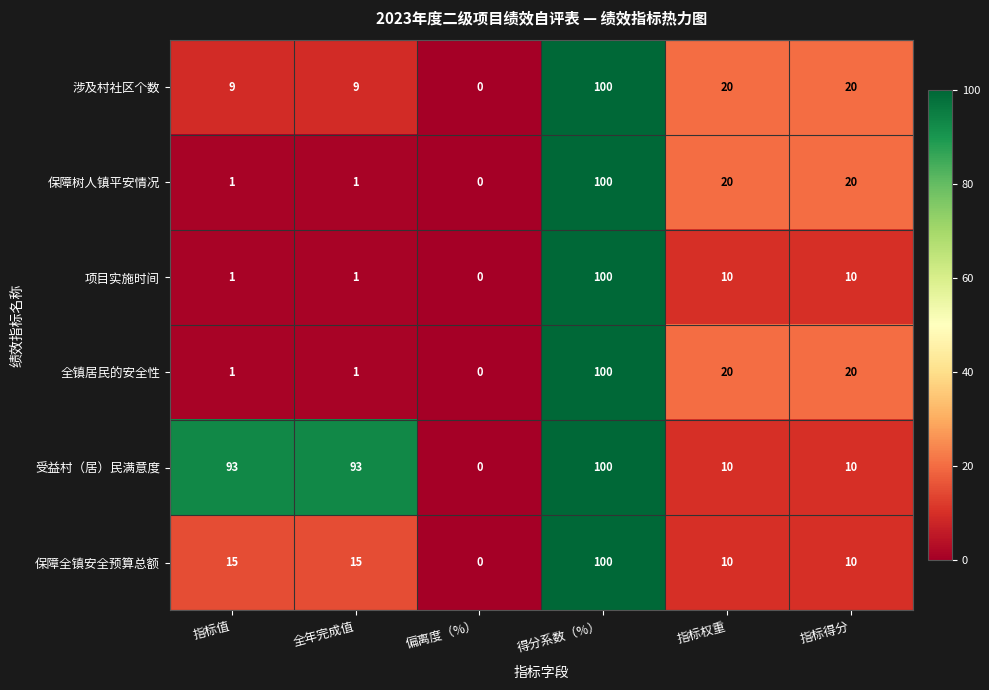

At which category is the sum across all series the highest?

得分系数（%）